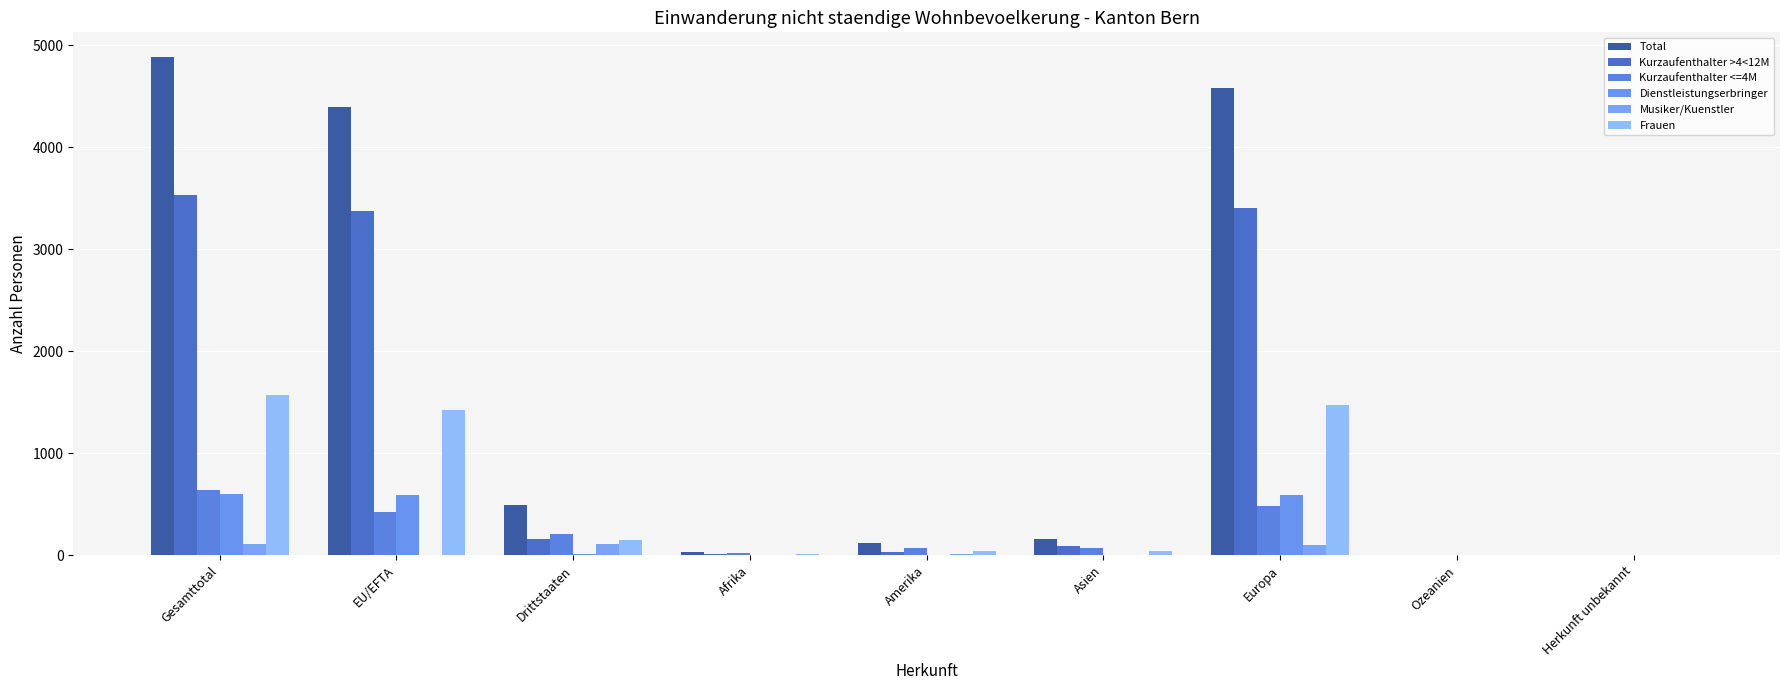

How many data points does each series have?

9